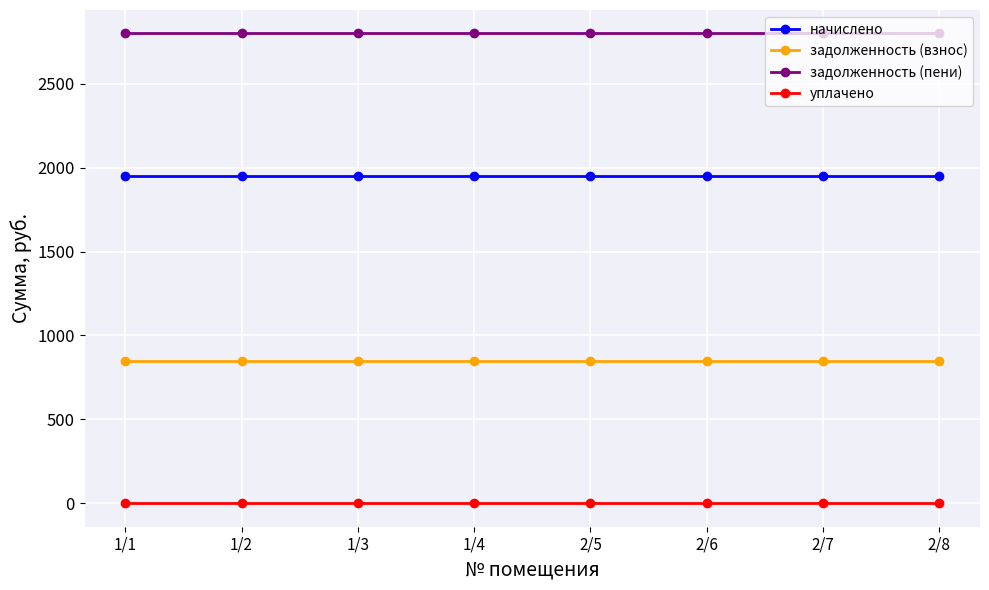

What value does the начислено series have at 1/3?

1950.0